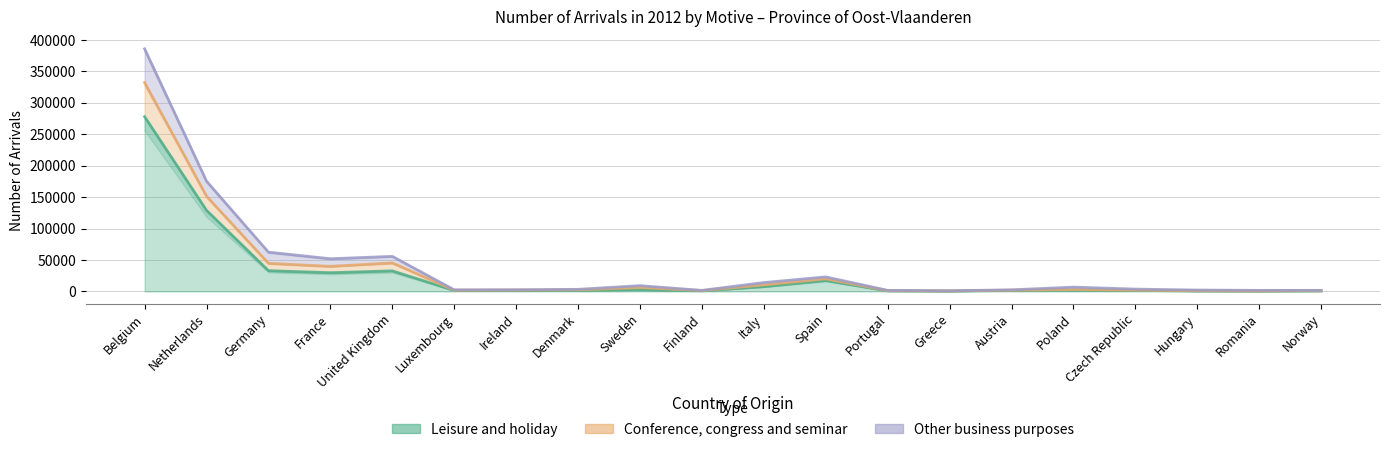

True or false: Conference, congress and seminar and Leisure and holiday intersect in this chart.

False